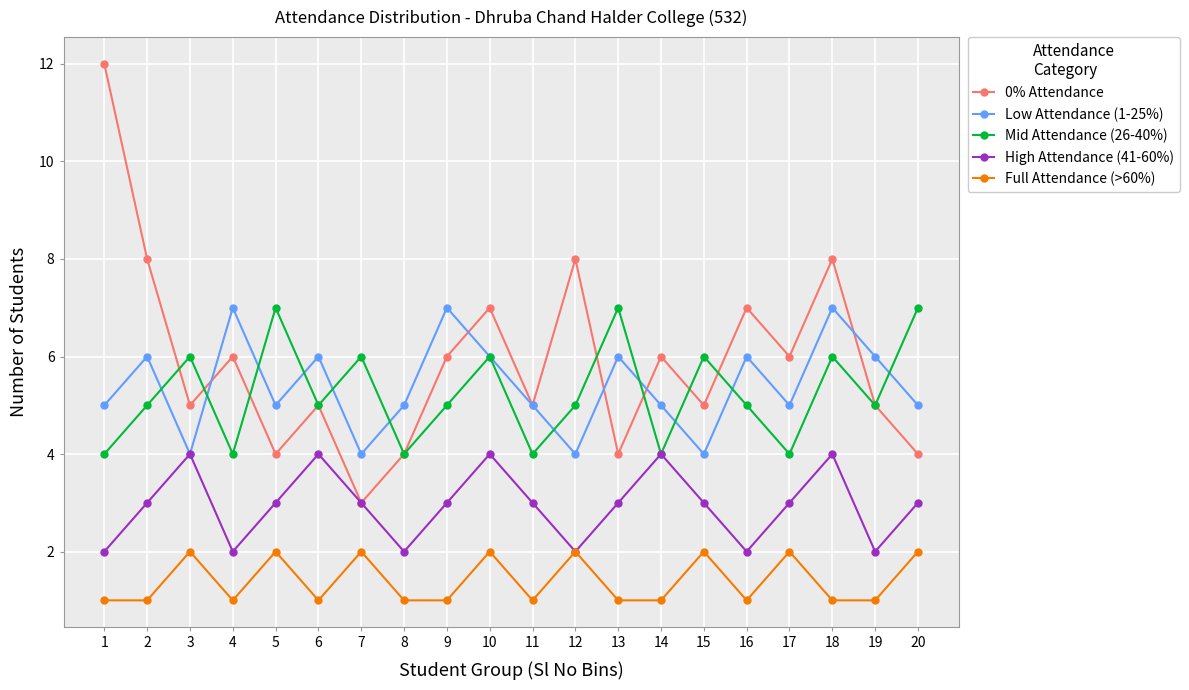

Is it true that Full Attendance (>60%) equals 1 at 14?

True